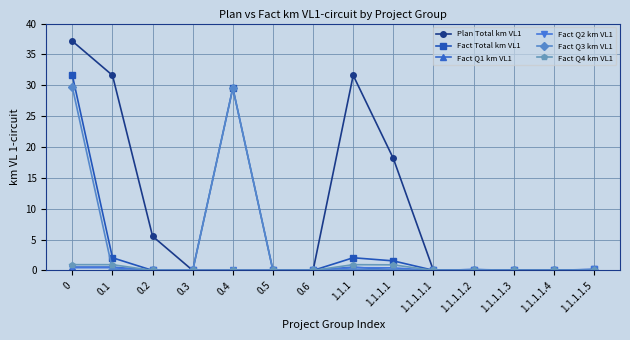

True or false: Plan Total km VL1 has a value of 46.8 at 1.1.1.

False